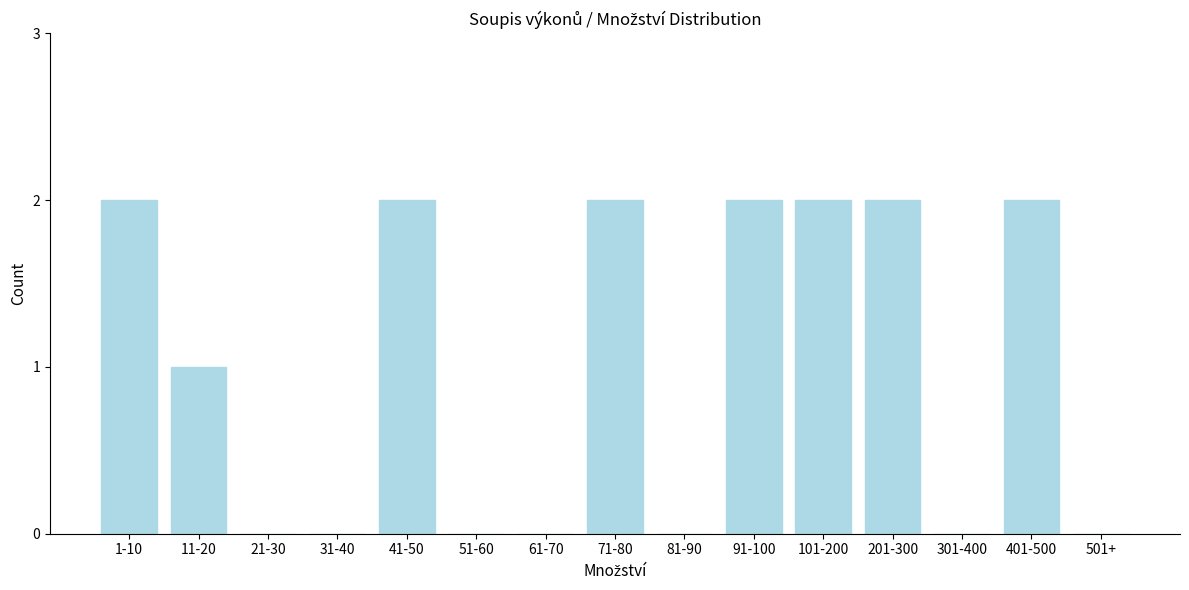

Reading left to right, list all the values displayed in this chart.

1-10=2	11-20=1	21-30=0	31-40=0	41-50=2	51-60=0	61-70=0	71-80=2	81-90=0	91-100=2	101-200=2	201-300=2	301-400=0	401-500=2	501+=0